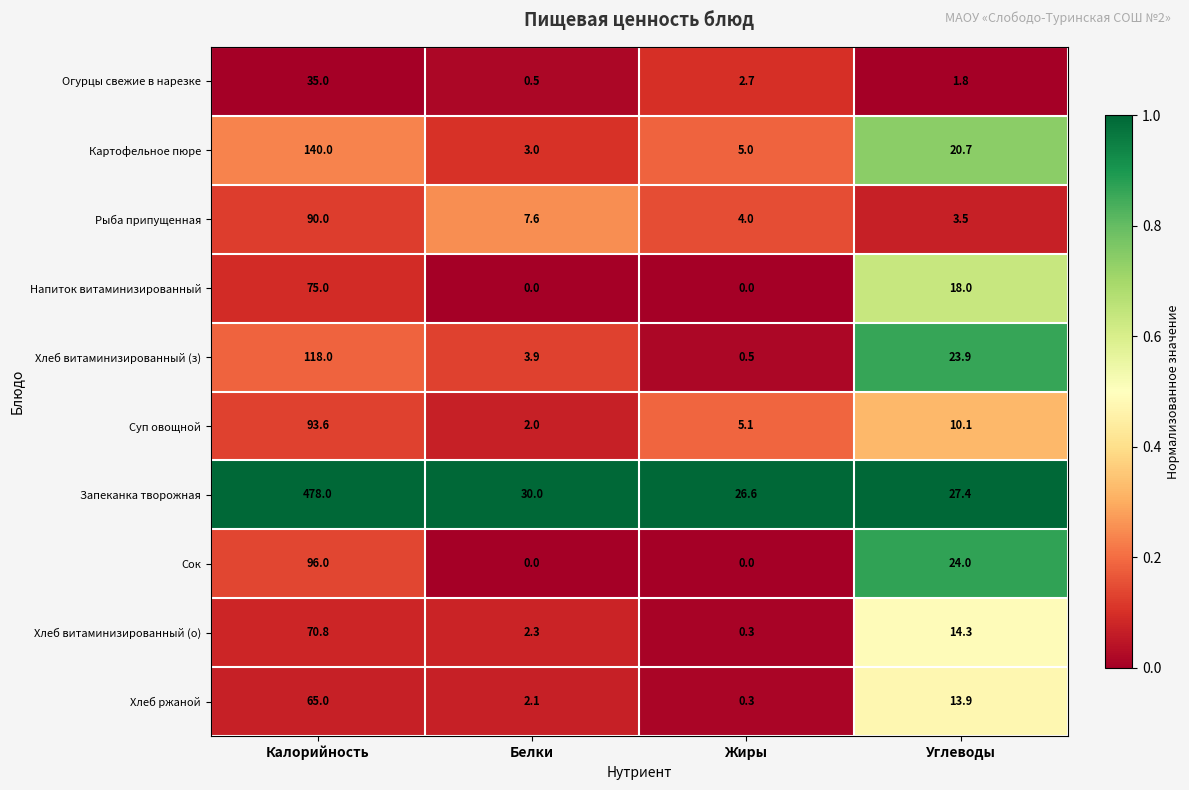

What is the sum of all Запеканка творожная values?

562.0